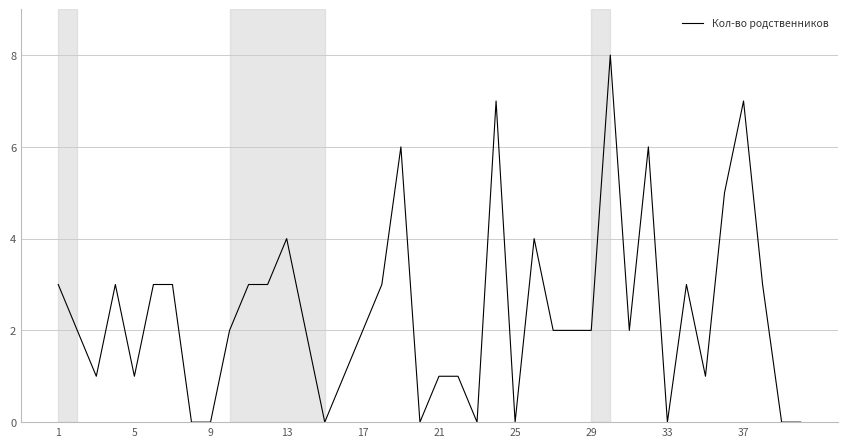

What is the greatest value displayed?

8